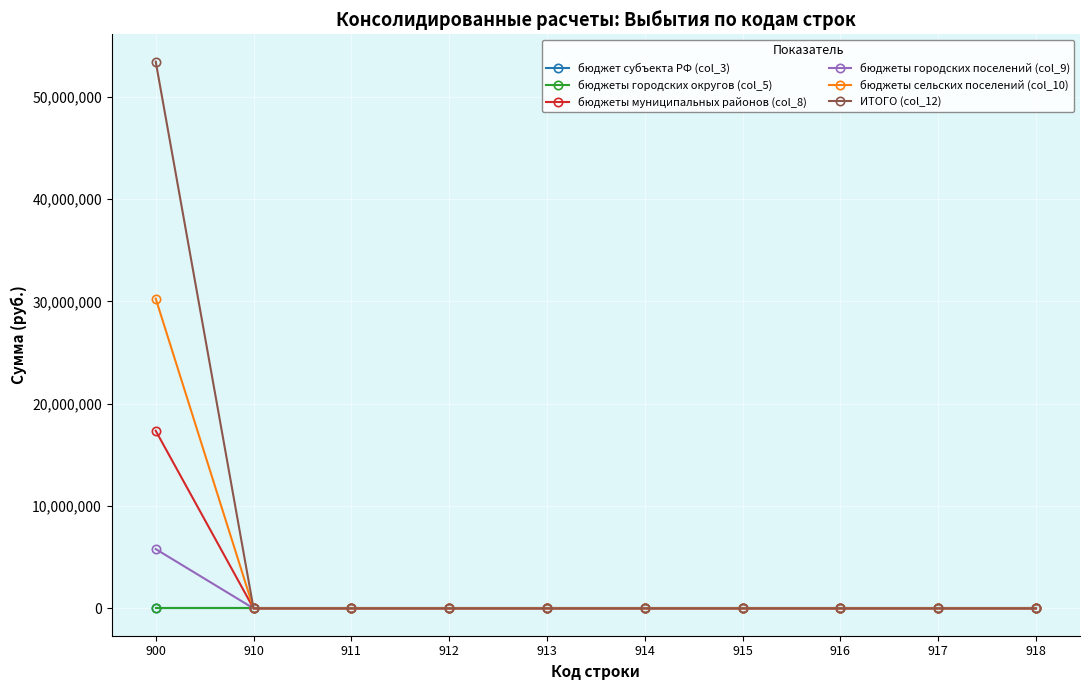

List the series in order of their peak value, lowest first.

бюджет субъекта РФ (col_3), бюджеты городских округов (col_5), бюджеты городских поселений (col_9), бюджеты муниципальных районов (col_8), бюджеты сельских поселений (col_10), ИТОГО (col_12)